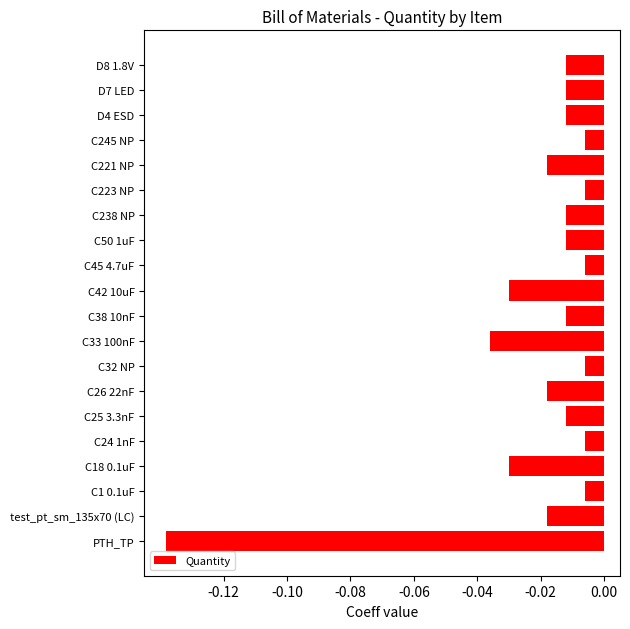

At which category does the chart reach its minimum across all series?

PTH_TP